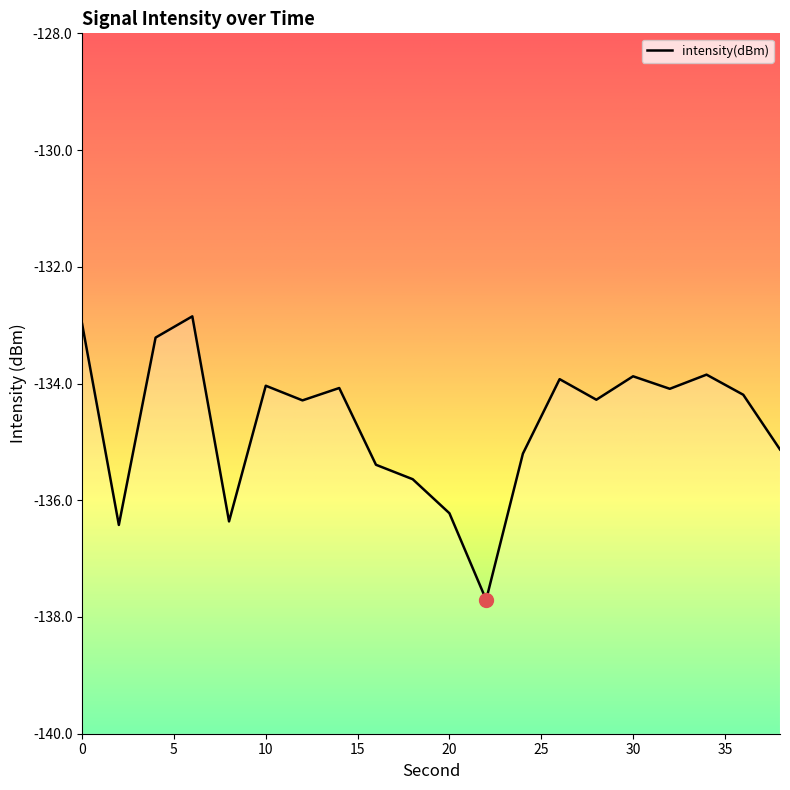

What is the smallest value displayed?

-137.7